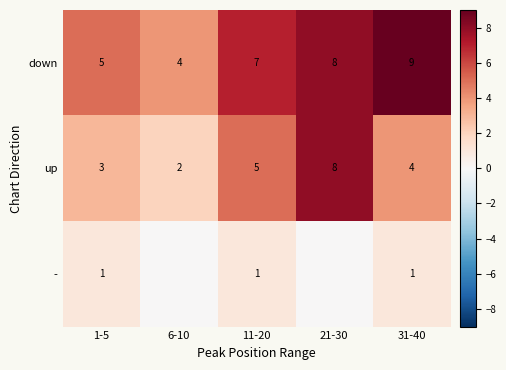

Where is down nearest to the value 6?

1-5